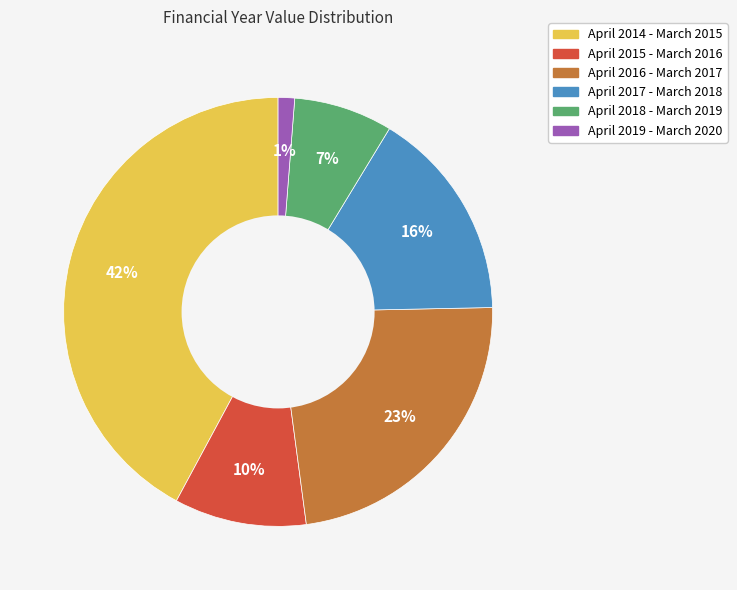

How many slices are in this pie chart?

6